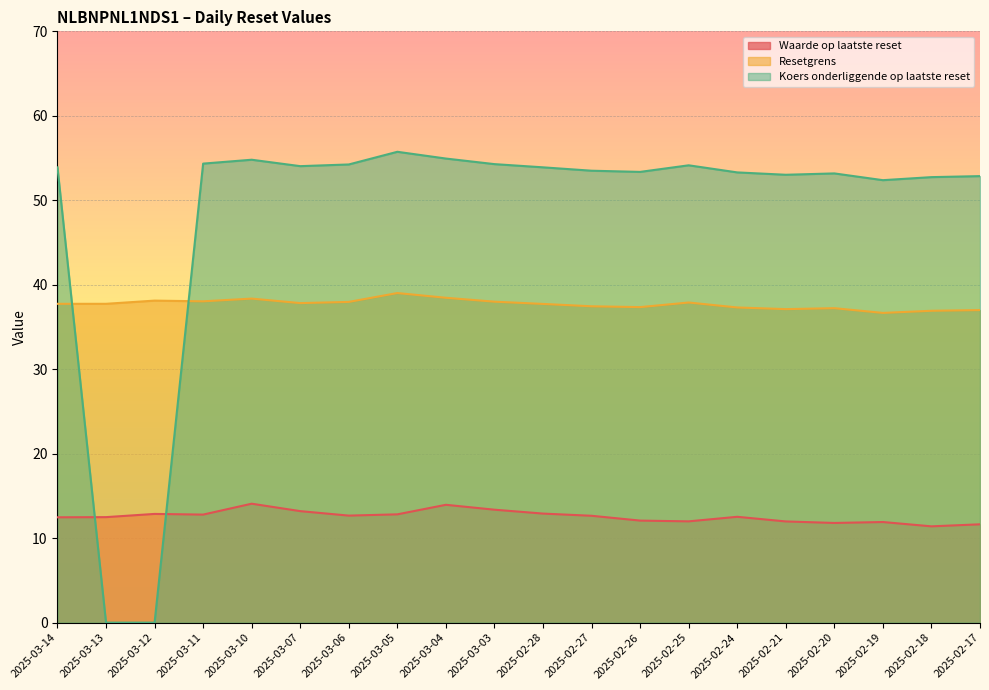

How many data points in Koers onderliggende op laatste reset are less than 53?

5